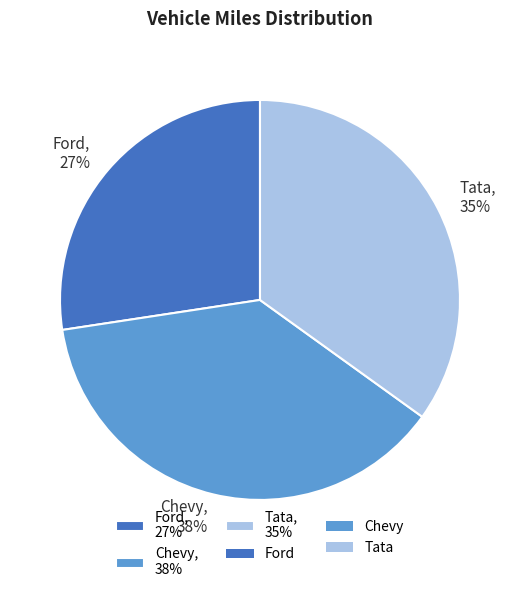

To the nearest percent, what percentage of the pie is Tata?

35%